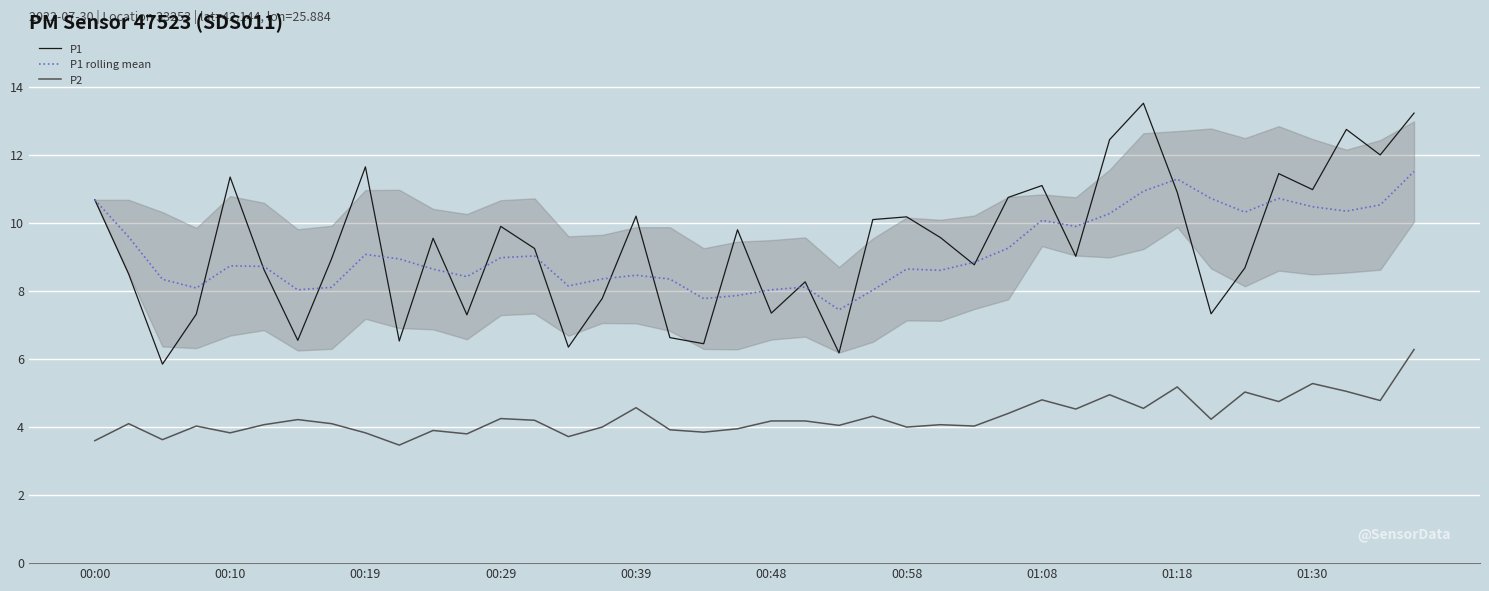

Which category has the highest value in the P1 series?

31